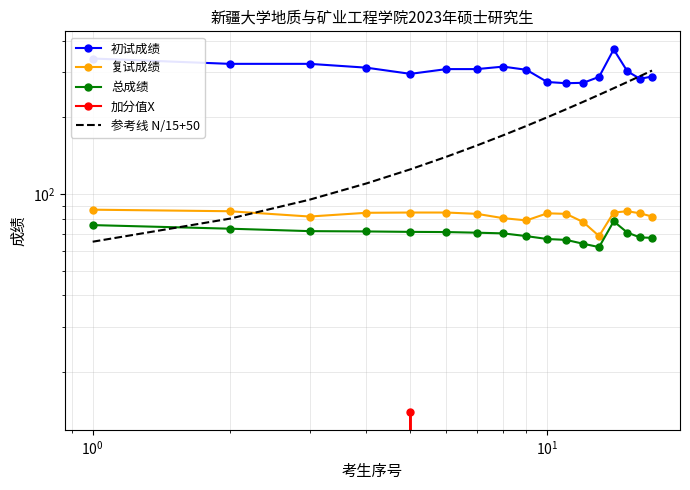

The 复试成绩 series shows 32.9 at 13. True or false?

False